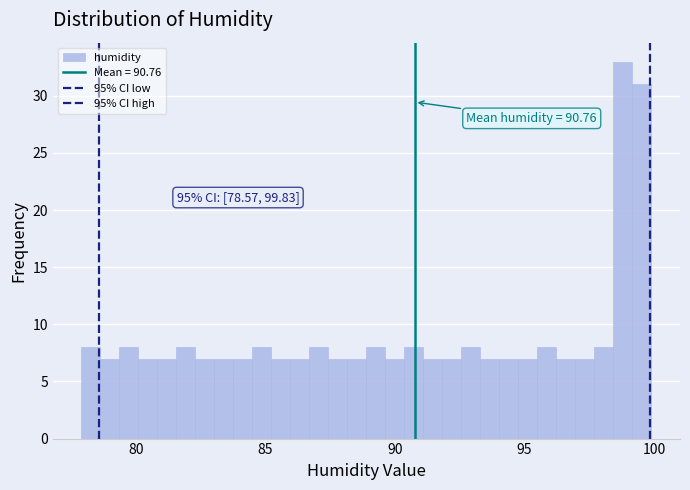

Around what value on the x-axis is the tallest bar? Give the approximate position of its centre, as read against the axis.

99.0